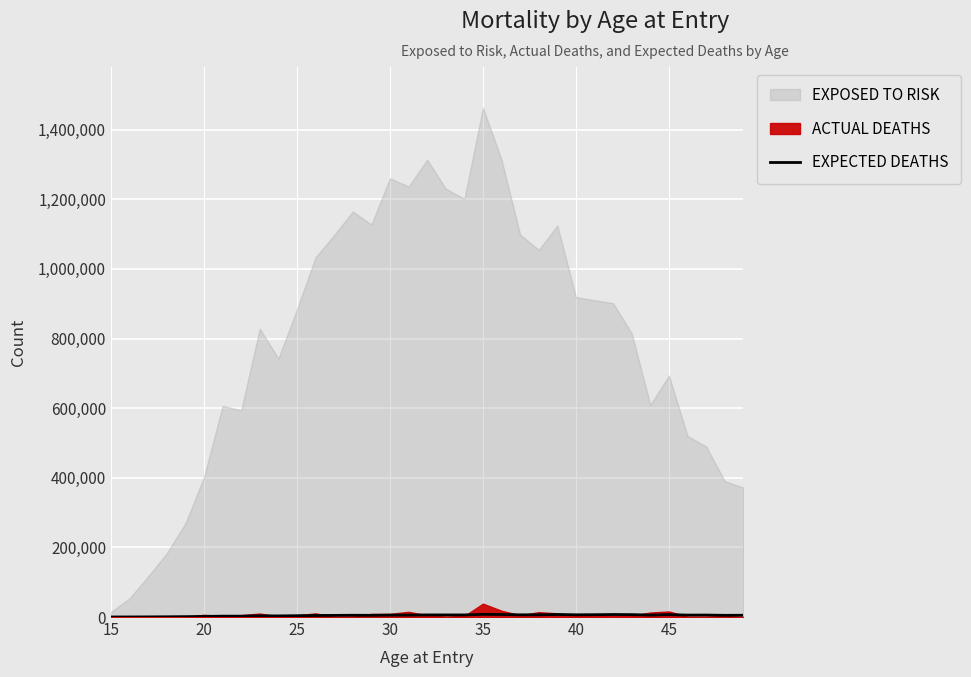

Is it true that the value at 11 is 6659?

False